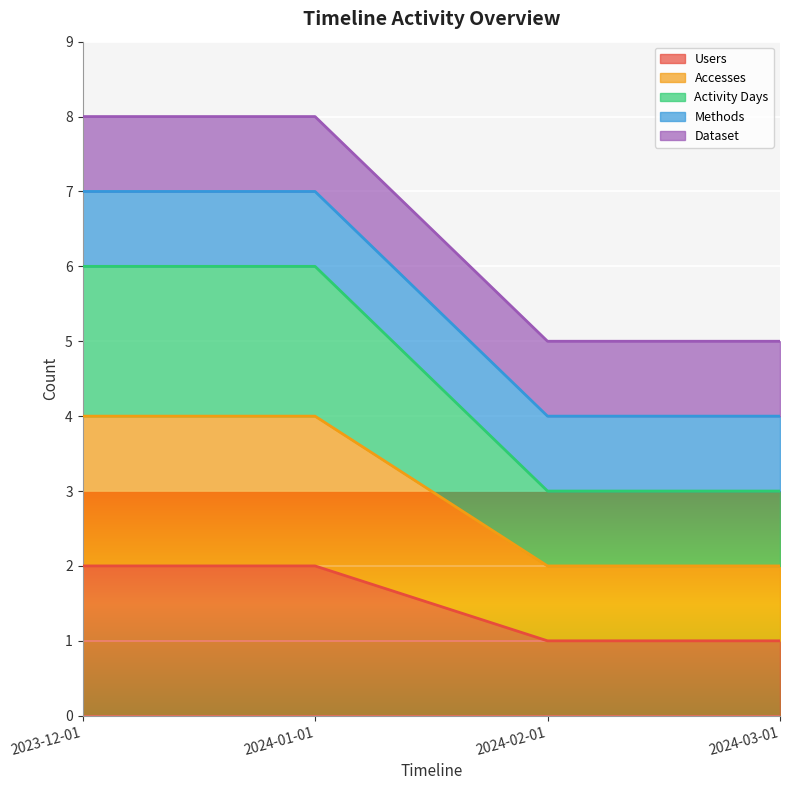

At how many categories does at least one series exceed 5?

2